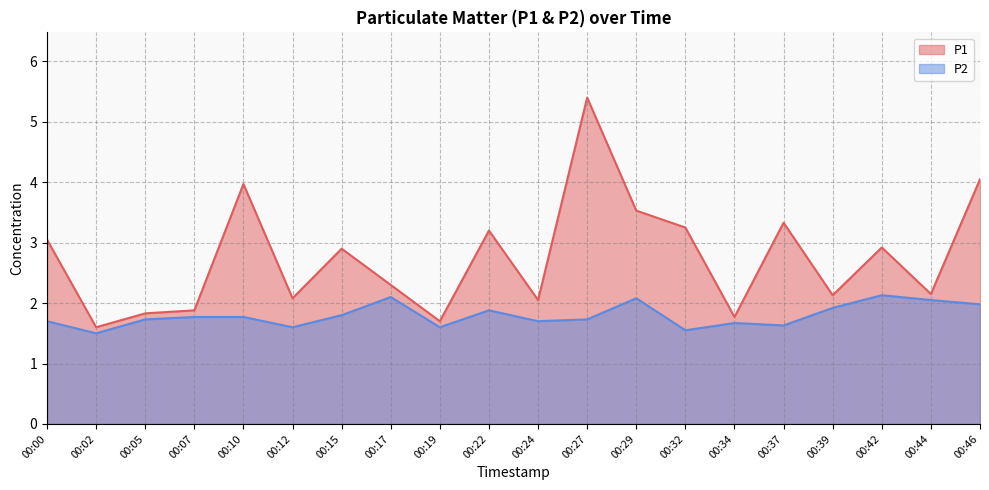

At which category does P2 reach its first local peak?

00:17